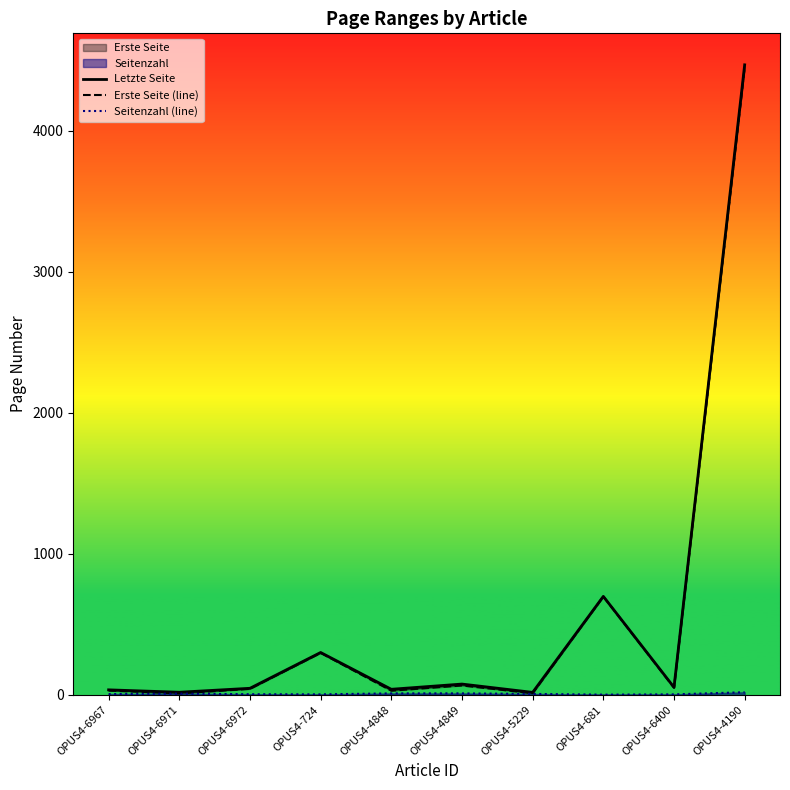

Reading left to right, list all the values displayed in this chart.

Letzte Seite: 35	18	46	300	39	76	17	698	53	4469
Erste Seite (line): 30	10	42	297	29	66	11	697	50	4451
Seitenzahl (line): 5	8	4	3	10	10	6	1	3	18